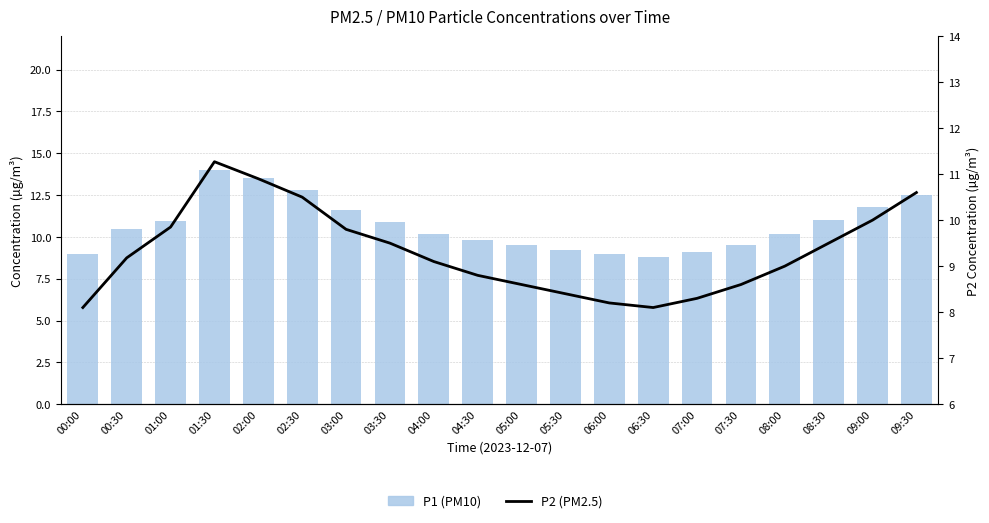

What position from the right is 07:30?

5